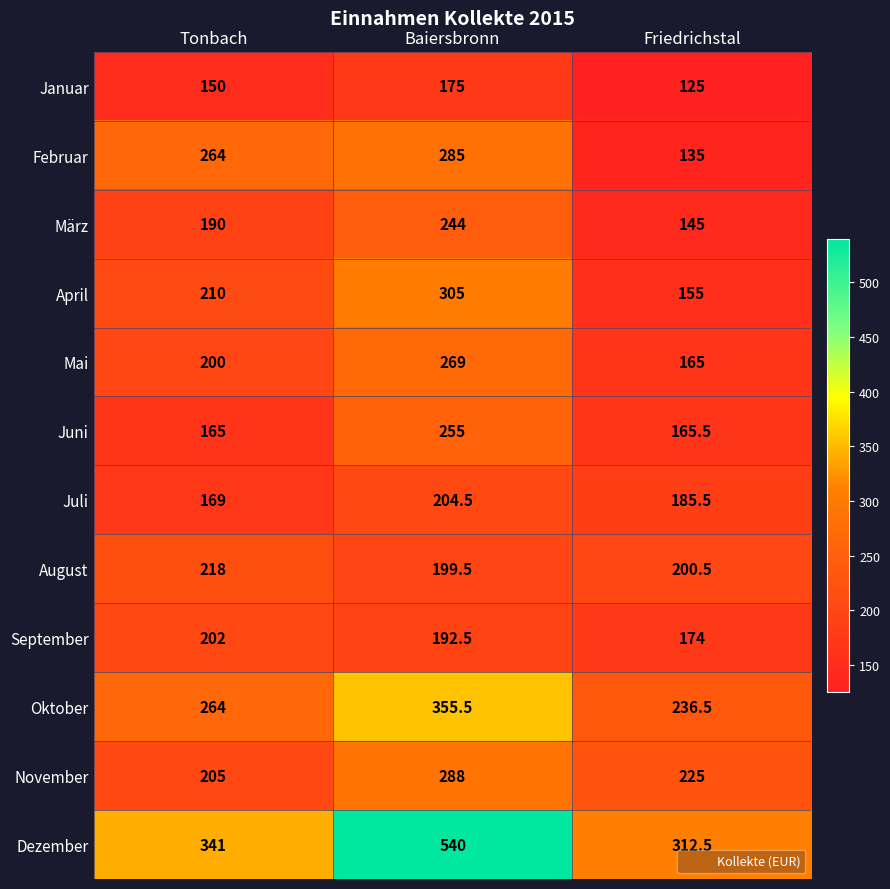

What is the total value across all series at Friedrichstal?

2224.5